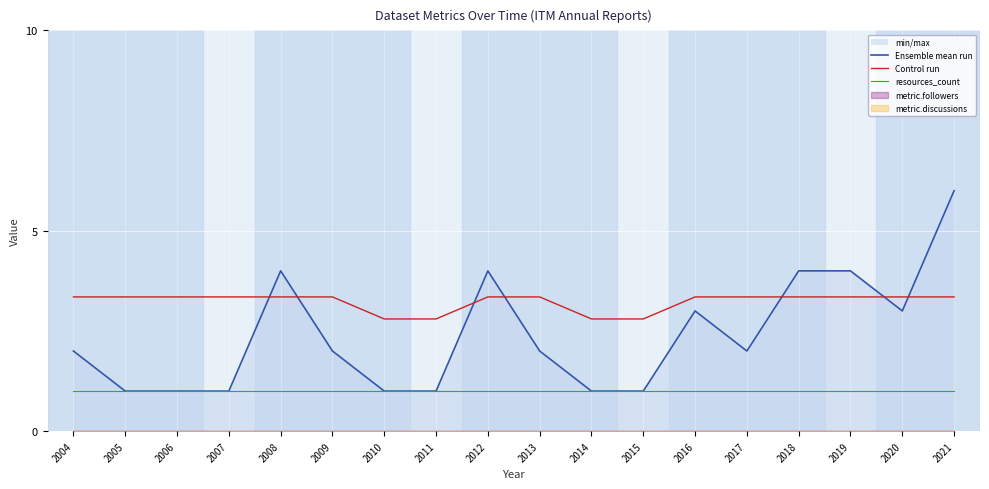

What is the maximum value for Control run?

3.4